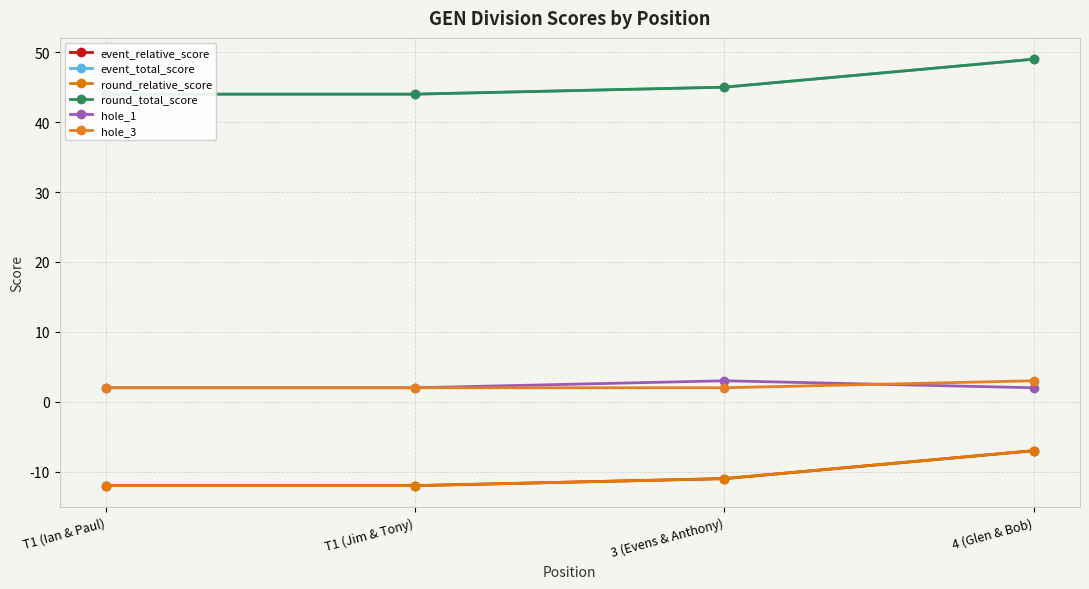

Does the chart have visible grid lines?

Yes